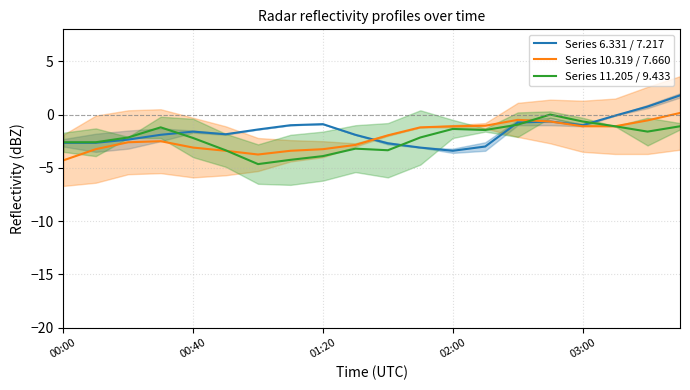

Does the chart display data point markers on the line(s)?

No